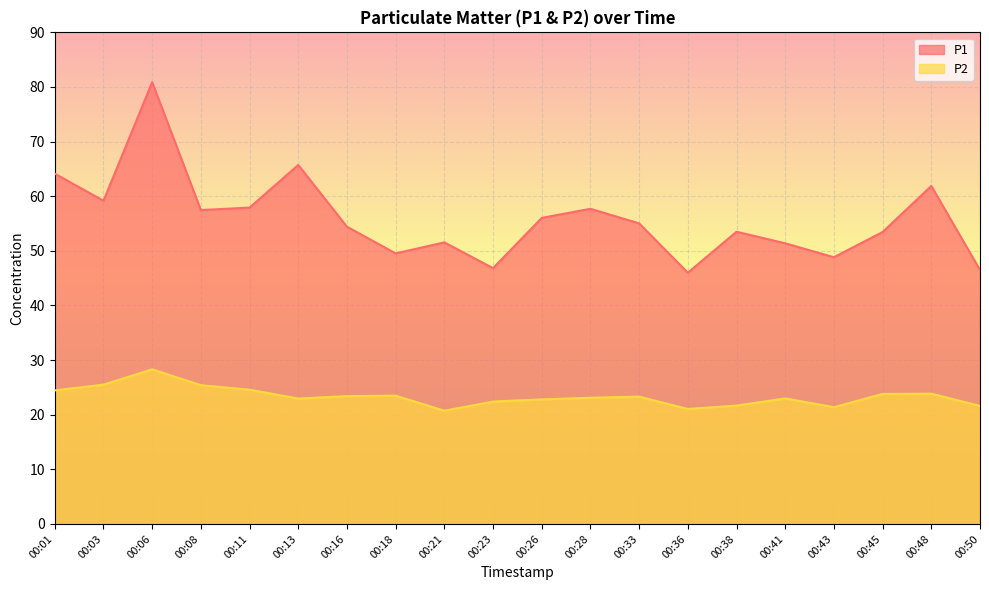

How many data points in P2 are less than 23?

9